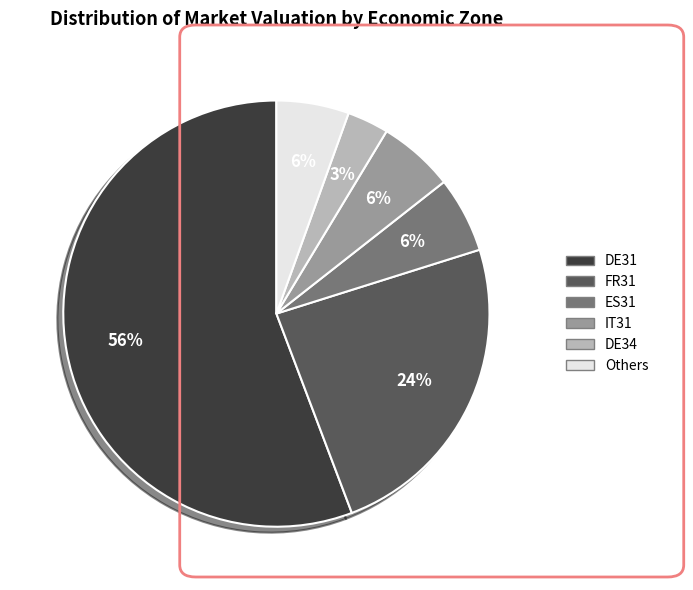

Does any single category account for the majority?

Yes